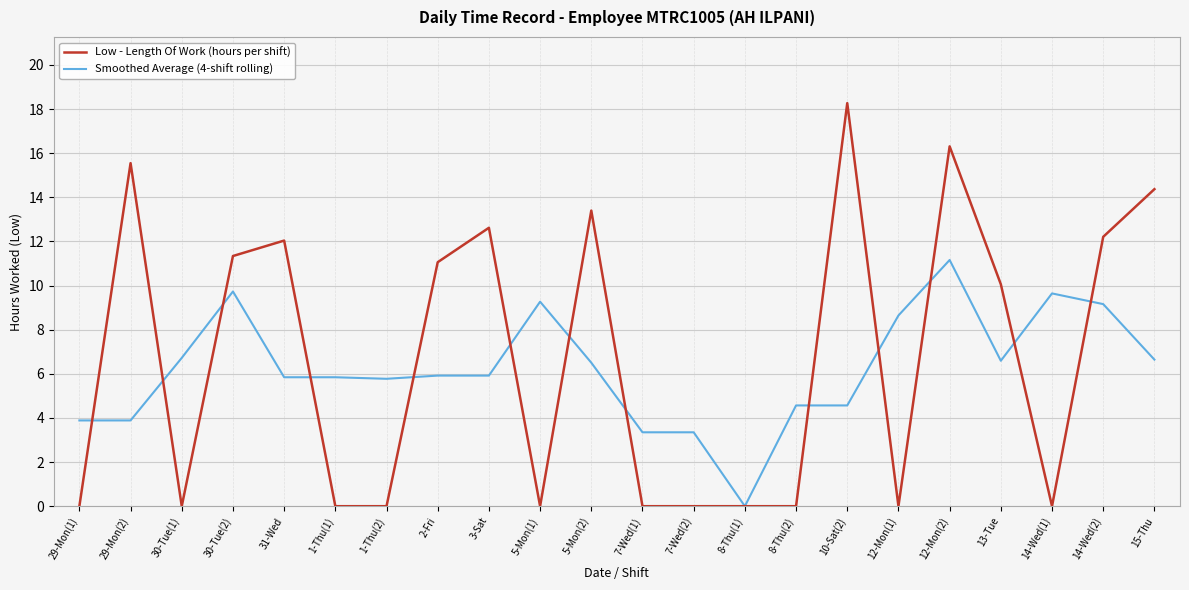

How many lines are shown in the chart?

2